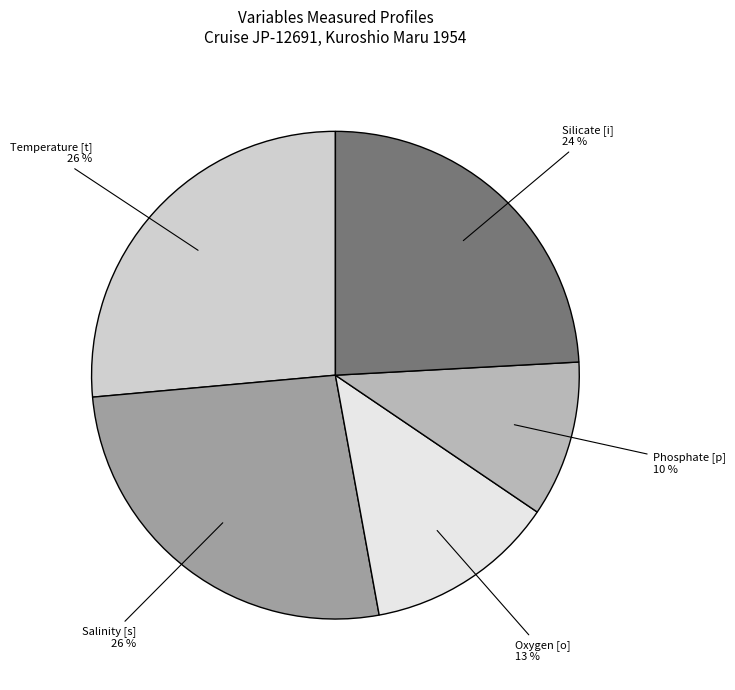

To the nearest percent, what is the average slice percentage?

20%